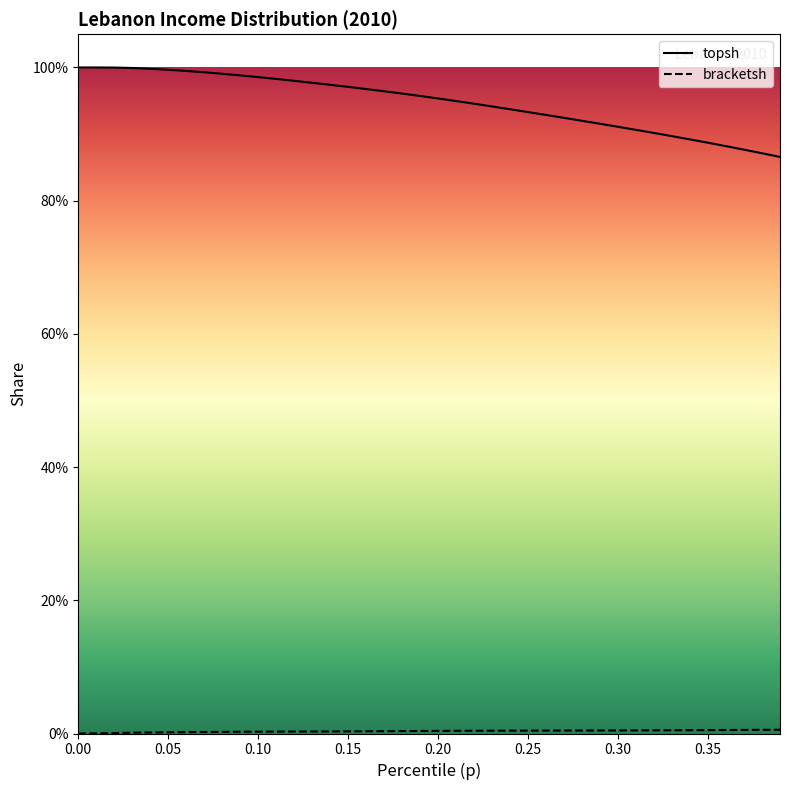

Does the chart display data point markers on the line(s)?

No